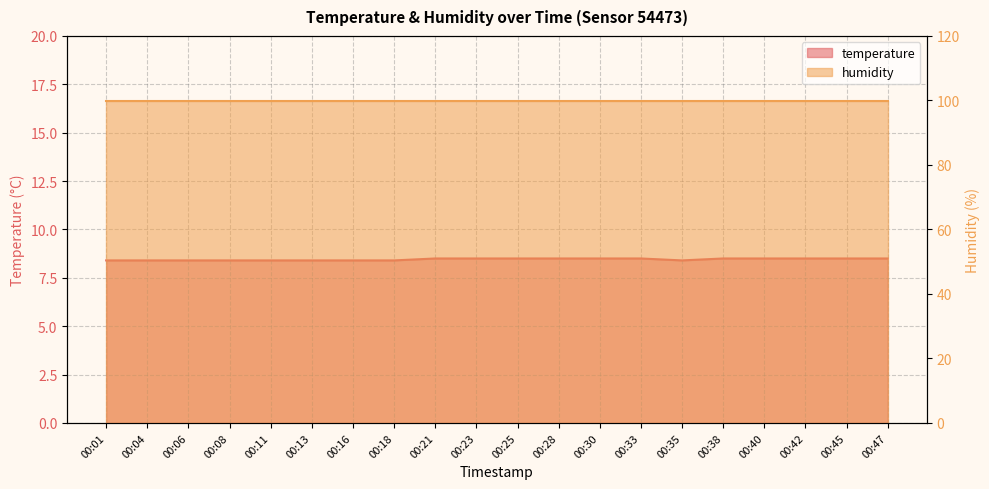

What is the value of the 15th point from the left?

8.4